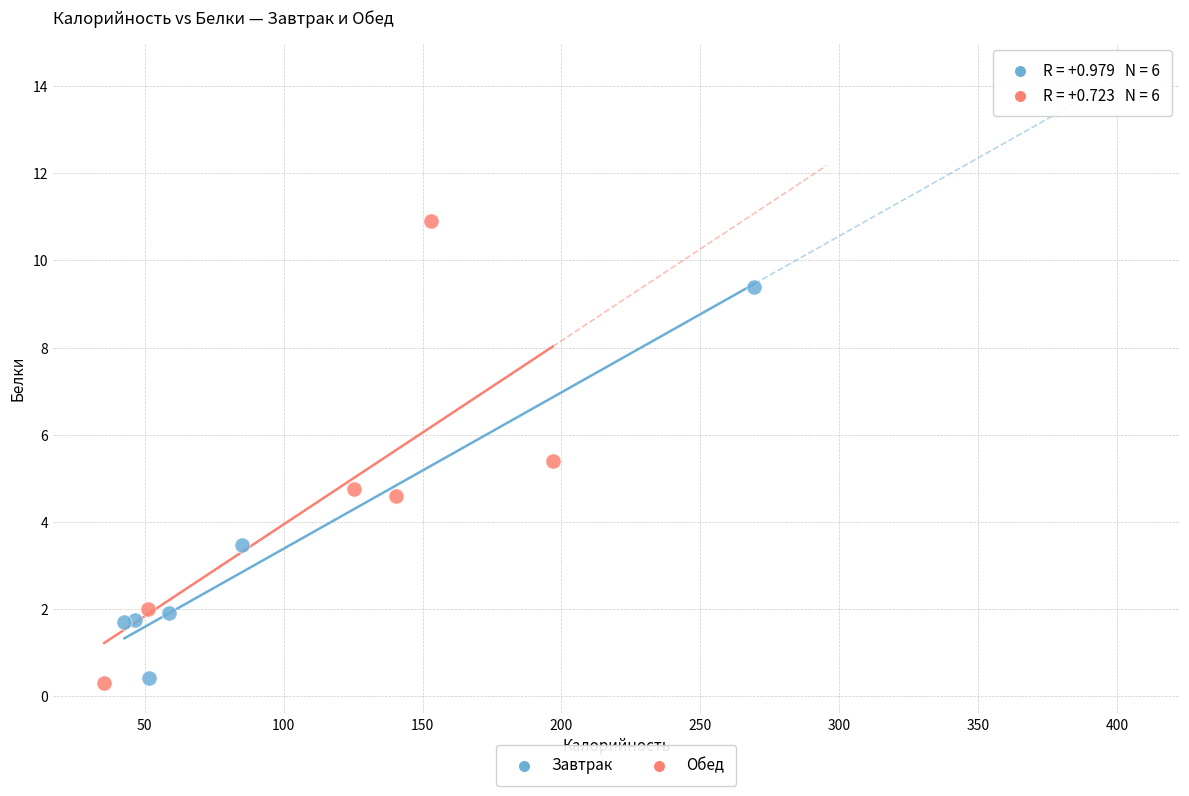

Which series has the widest spread of Y values?

Обед